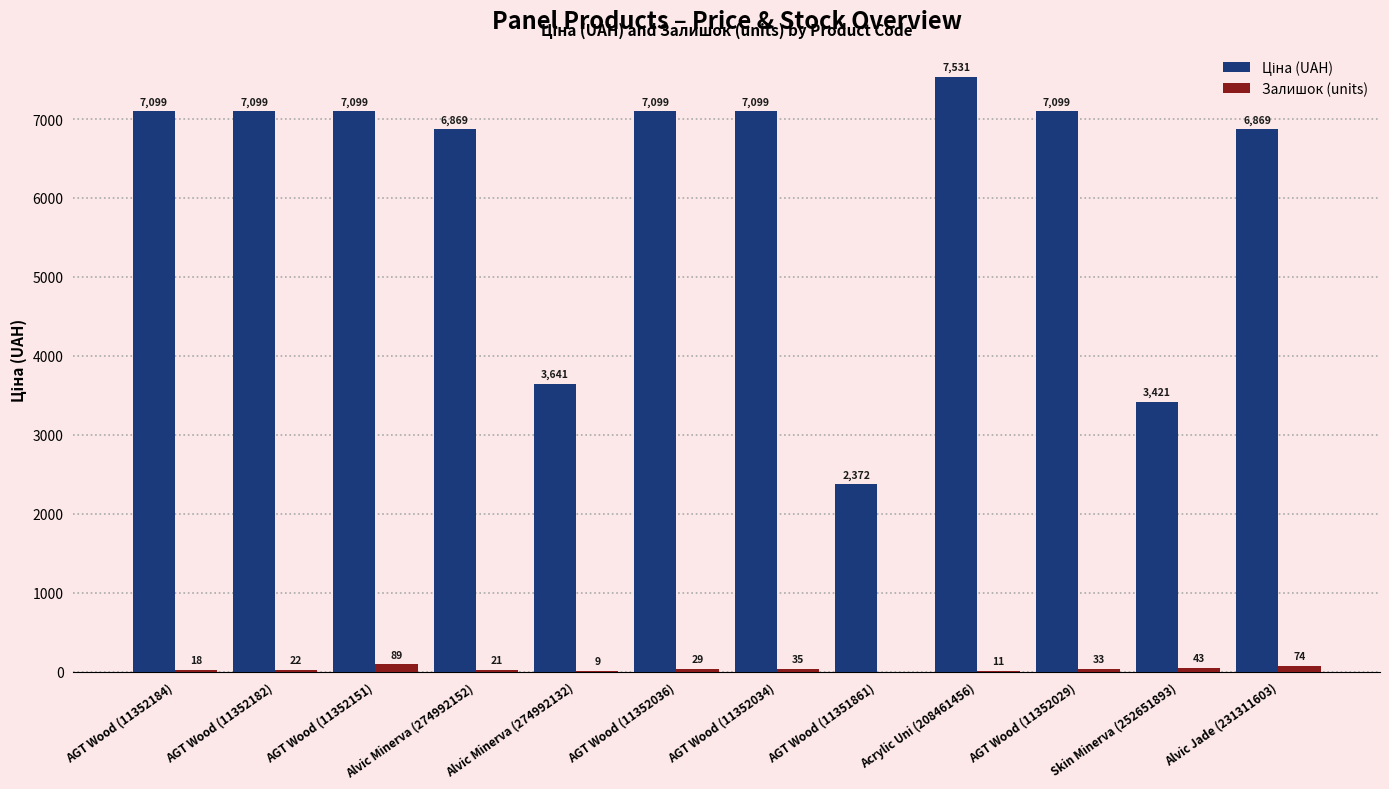

At which category is the sum across all series the highest?

Acrylic Uni (208461456)